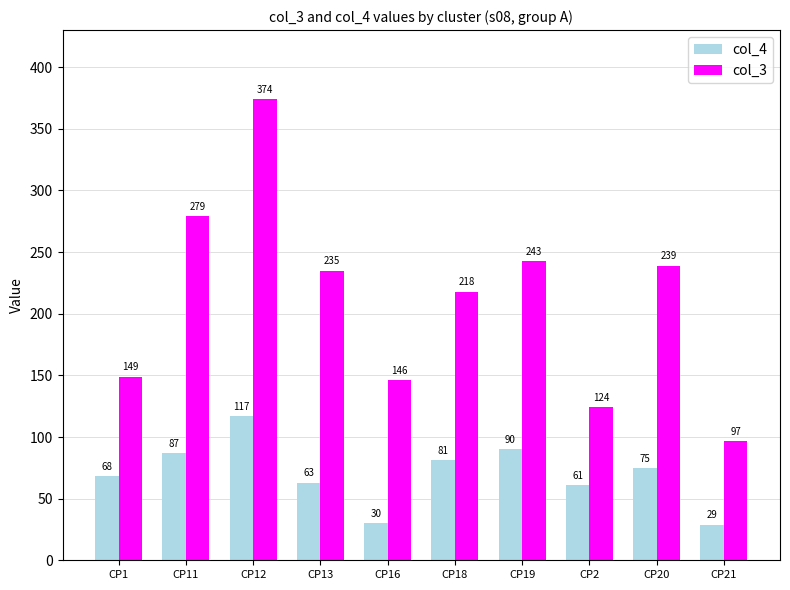

Reading left to right, what are all the values shown in this chart?

col_4: 68	87	117	63	30	81	90	61	75	29
col_3: 149	279	374	235	146	218	243	124	239	97